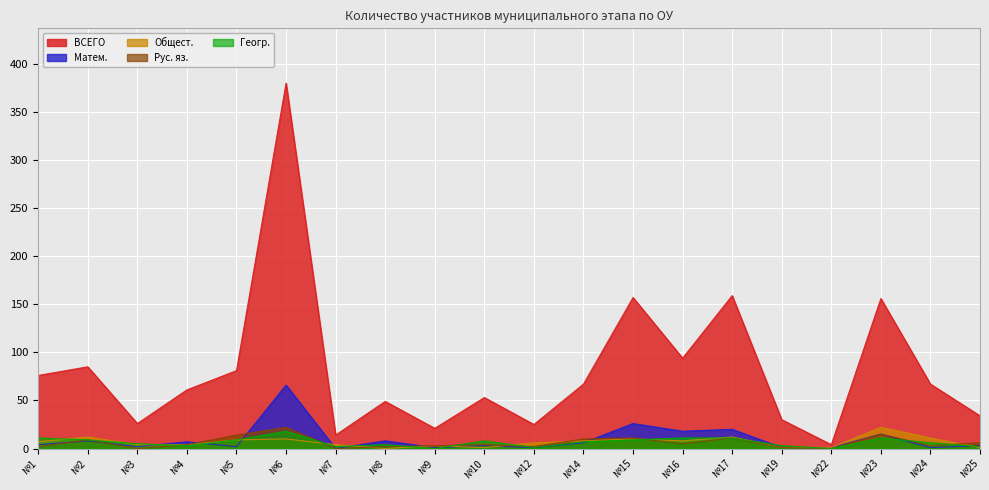

The Геогр. series shows 5 at №5. True or false?

False